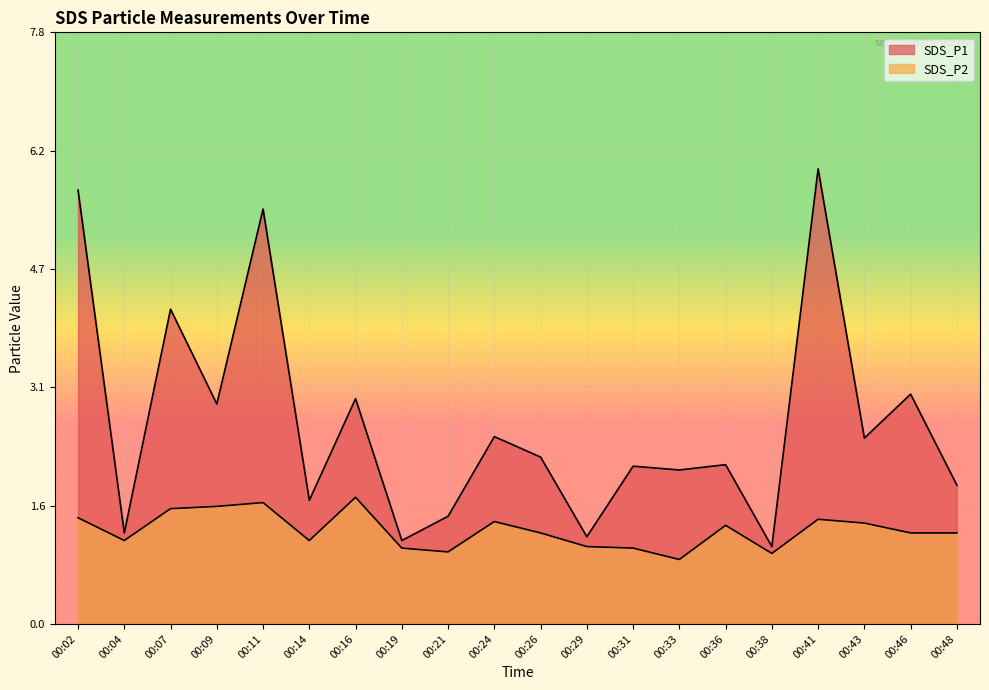

Reading left to right, list all the values displayed in this chart.

SDS_P1: 5.7	1.2	4.2	2.9	5.5	1.6	3.0	1.1	1.4	2.5	2.2	1.1	2.1	2.0	2.1	1.0	6.0	2.5	3.0	1.8
SDS_P2: 1.4	1.1	1.5	1.6	1.6	1.1	1.7	1.0	0.9	1.4	1.2	1.0	1.0	0.8	1.3	0.9	1.4	1.3	1.2	1.2